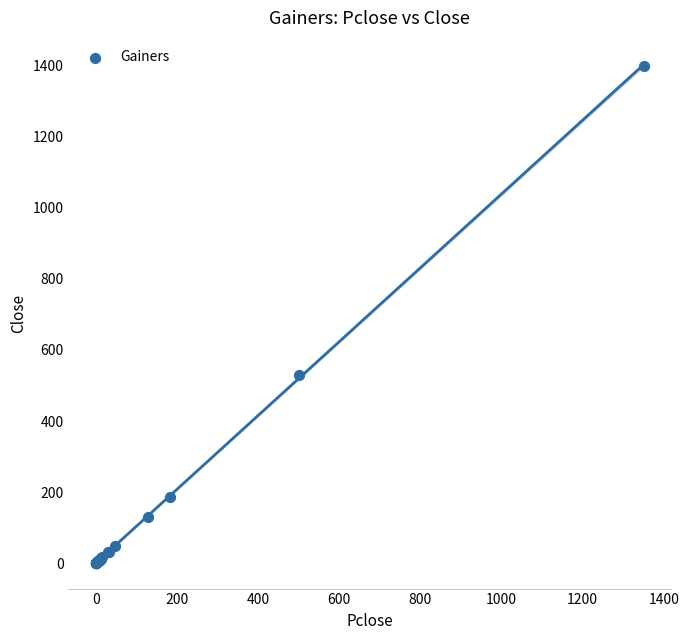

What Y value in the scatter plot is closest to 700?

530.0